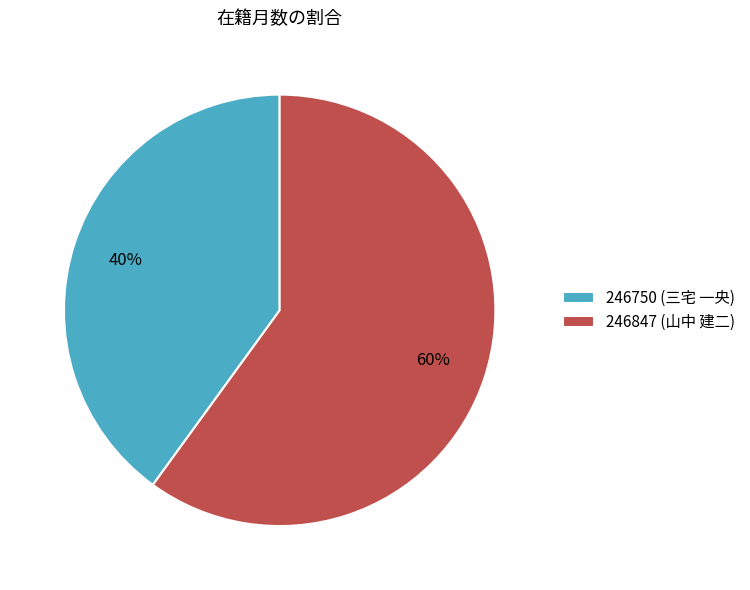

To the nearest percent, what is the difference between the largest and smallest slice percentages?

20%